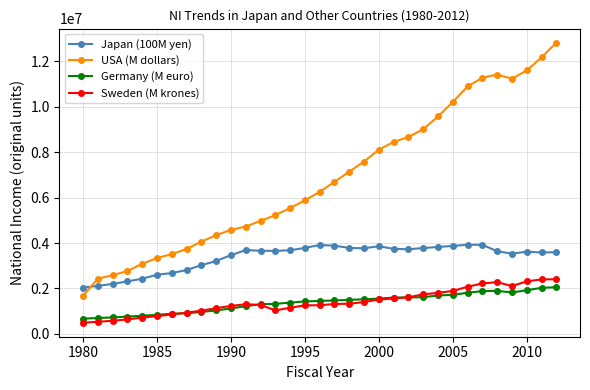

What is the value of the Japan (100M yen) point at the 21st from the left?

3859685